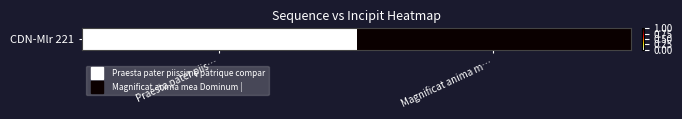

What is the difference between the values at Magnificat anima m… and Praesta pater piis…?

1.0